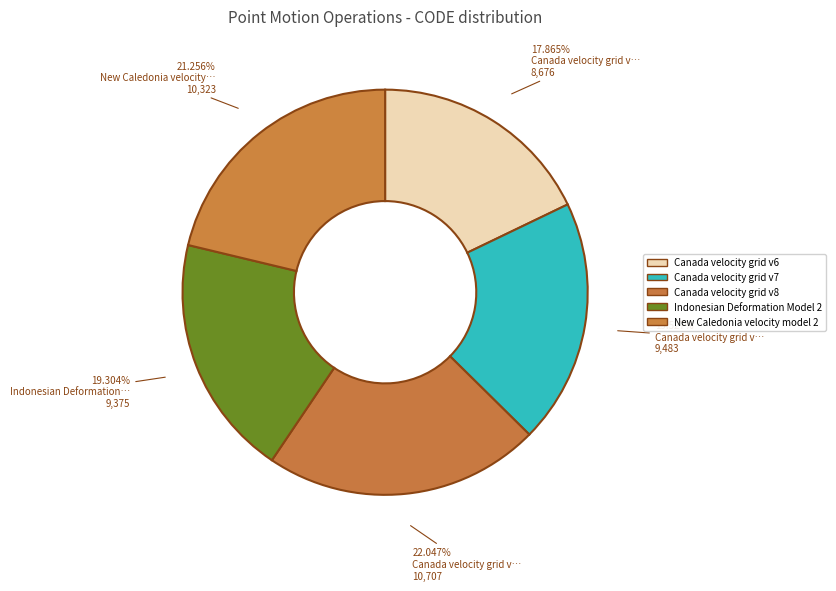

Rank the categories by value from highest to lowest.

Canada velocity grid v8, New Caledonia velocity model 2015, Canada velocity grid v7, Indonesian Deformation Model 2020, Canada velocity grid v6